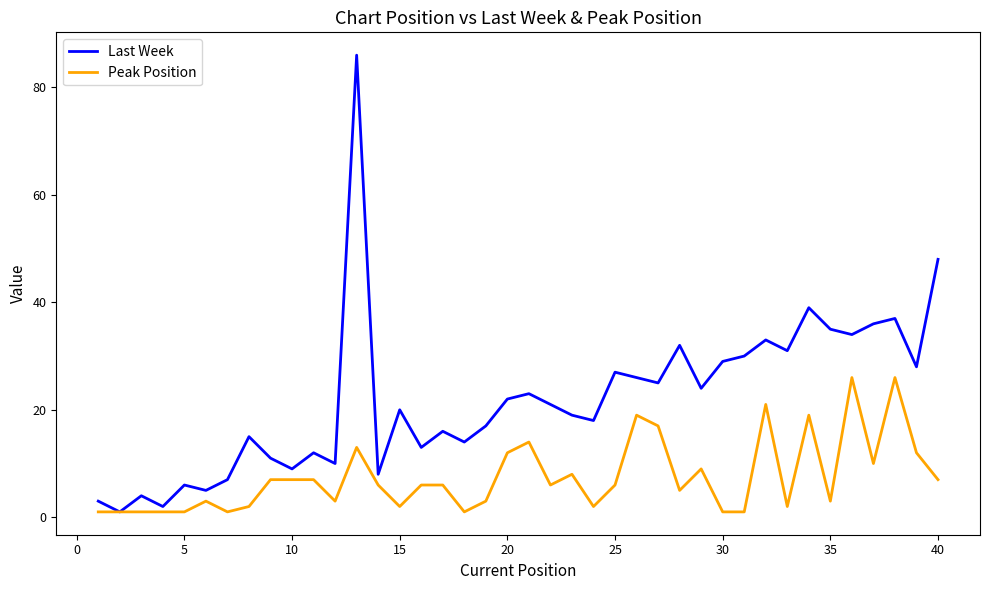

What is the difference between the maximum and minimum values in the Last Week series?

85